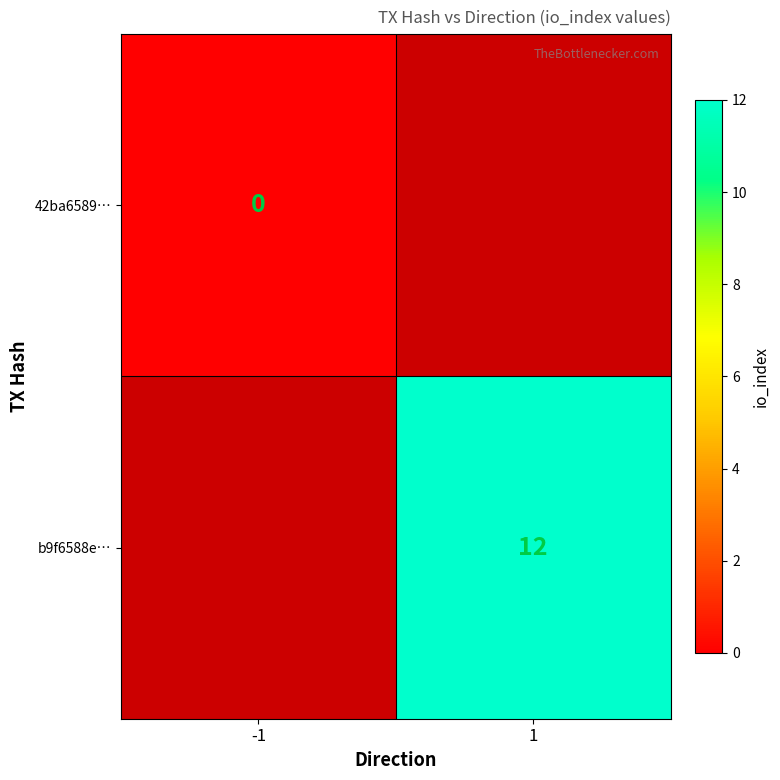

True or false: b9f6588e… has a value of 8 at 1.

False